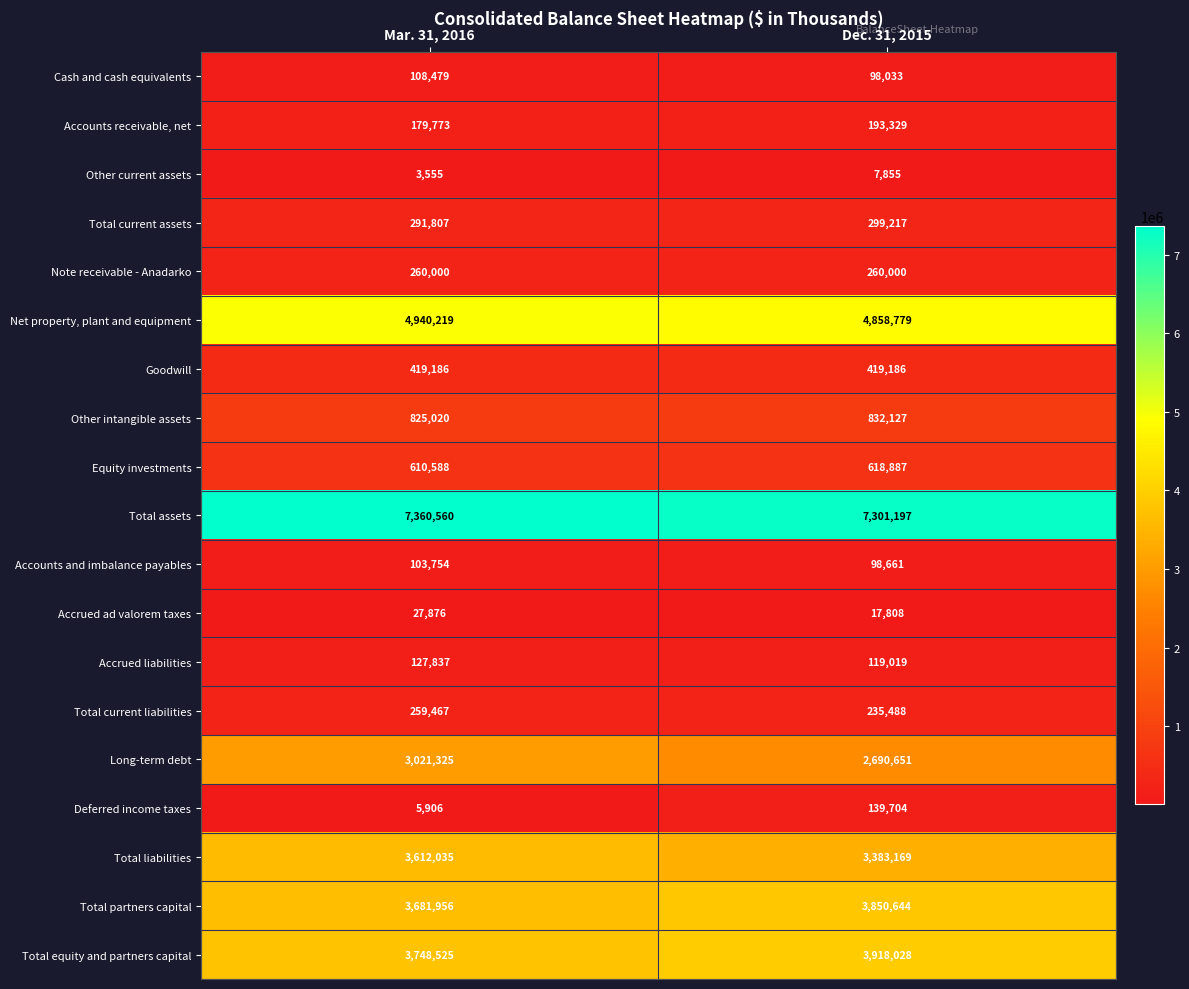

At how many categories does at least one series exceed 4855832?

2